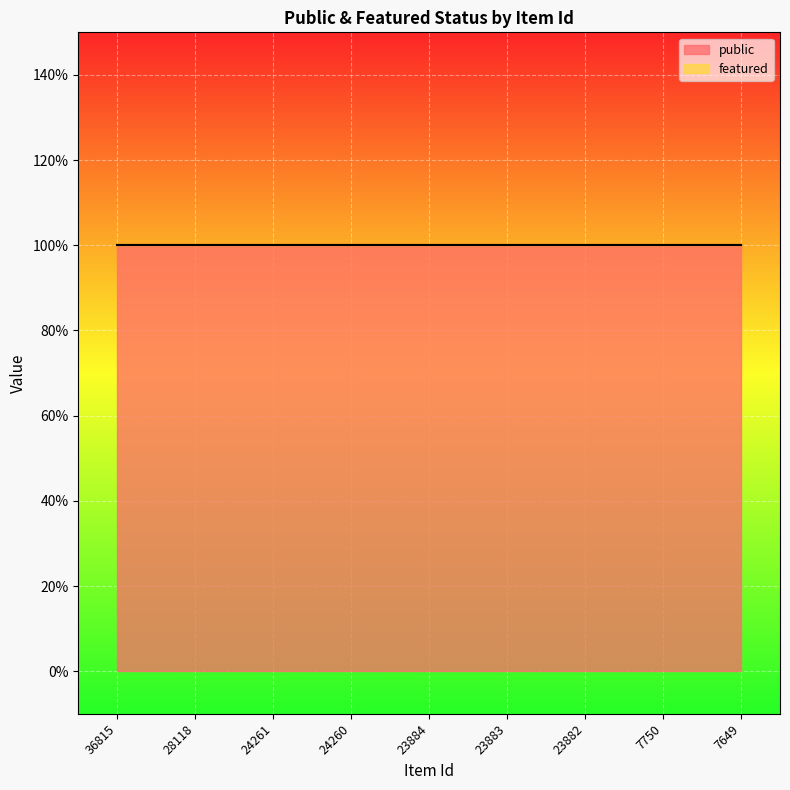

What is the total value across all series at 24261?

1